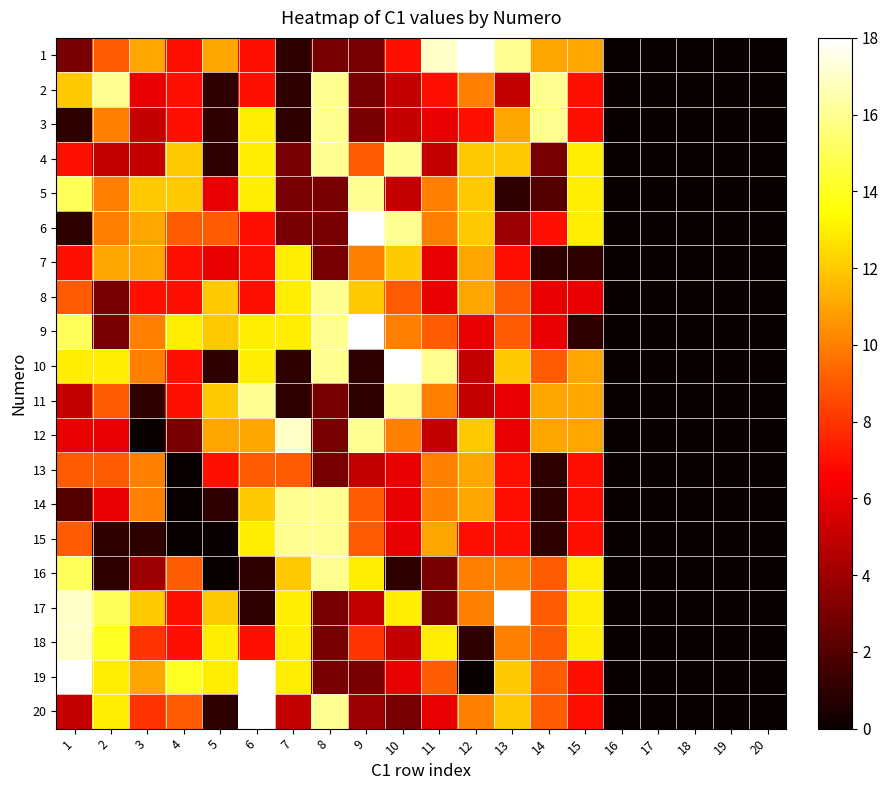

Reading left to right, what are all the values shown in this chart?

1: 1=3	2=9	3=11	4=7	5=11	6=7	7=1	8=3	9=3	10=7	11=17	12=18	13=16	14=11	15=11	16=0	17=0	18=0	19=0	20=0
2: 1=12	2=16	3=6	4=7	5=1	6=7	7=1	8=16	9=3	10=5	11=7	12=10	13=5	14=16	15=7	16=0	17=0	18=0	19=0	20=0
3: 1=1	2=10	3=5	4=7	5=1	6=13	7=1	8=16	9=3	10=5	11=6	12=7	13=11	14=16	15=7	16=0	17=0	18=0	19=0	20=0
4: 1=7	2=5	3=5	4=12	5=1	6=13	7=3	8=16	9=9	10=16	11=5	12=12	13=12	14=3	15=13	16=0	17=0	18=0	19=0	20=0
5: 1=15	2=10	3=12	4=12	5=6	6=13	7=3	8=3	9=16	10=5	11=10	12=12	13=1	14=2	15=13	16=0	17=0	18=0	19=0	20=0
6: 1=1	2=10	3=11	4=9	5=9	6=7	7=3	8=3	9=18	10=16	11=10	12=12	13=4	14=7	15=13	16=0	17=0	18=0	19=0	20=0
7: 1=7	2=11	3=11	4=7	5=6	6=7	7=13	8=3	9=10	10=12	11=6	12=11	13=7	14=1	15=1	16=0	17=0	18=0	19=0	20=0
8: 1=9	2=3	3=7	4=7	5=12	6=7	7=13	8=16	9=12	10=9	11=6	12=11	13=9	14=6	15=6	16=0	17=0	18=0	19=0	20=0
9: 1=15	2=3	3=10	4=13	5=12	6=13	7=13	8=16	9=18	10=10	11=9	12=6	13=9	14=6	15=1	16=0	17=0	18=0	19=0	20=0
10: 1=13	2=13	3=10	4=7	5=1	6=13	7=1	8=16	9=1	10=18	11=16	12=5	13=12	14=9	15=11	16=0	17=0	18=0	19=0	20=0
11: 1=5	2=9	3=1	4=7	5=12	6=16	7=1	8=3	9=1	10=16	11=10	12=5	13=6	14=11	15=11	16=0	17=0	18=0	19=0	20=0
12: 1=6	2=6	3=0	4=3	5=11	6=11	7=17	8=3	9=16	10=10	11=5	12=12	13=6	14=11	15=11	16=0	17=0	18=0	19=0	20=0
13: 1=9	2=9	3=10	4=0	5=7	6=9	7=9	8=3	9=5	10=6	11=10	12=11	13=7	14=1	15=7	16=0	17=0	18=0	19=0	20=0
14: 1=2	2=6	3=10	4=0	5=1	6=12	7=16	8=16	9=9	10=6	11=10	12=11	13=7	14=1	15=7	16=0	17=0	18=0	19=0	20=0
15: 1=9	2=1	3=1	4=0	5=0	6=13	7=16	8=16	9=9	10=6	11=11	12=7	13=7	14=1	15=7	16=0	17=0	18=0	19=0	20=0
16: 1=15	2=1	3=4	4=9	5=0	6=1	7=12	8=16	9=13	10=1	11=3	12=10	13=10	14=9	15=13	16=0	17=0	18=0	19=0	20=0
17: 1=17	2=15	3=12	4=7	5=12	6=1	7=13	8=3	9=5	10=13	11=3	12=10	13=18	14=9	15=13	16=0	17=0	18=0	19=0	20=0
18: 1=17	2=14	3=8	4=7	5=13	6=7	7=13	8=3	9=8	10=5	11=13	12=1	13=10	14=9	15=13	16=0	17=0	18=0	19=0	20=0
19: 1=18	2=13	3=11	4=14	5=13	6=18	7=13	8=3	9=3	10=6	11=9	12=0	13=12	14=9	15=7	16=0	17=0	18=0	19=0	20=0
20: 1=5	2=13	3=8	4=9	5=1	6=18	7=5	8=16	9=4	10=3	11=6	12=10	13=12	14=9	15=7	16=0	17=0	18=0	19=0	20=0